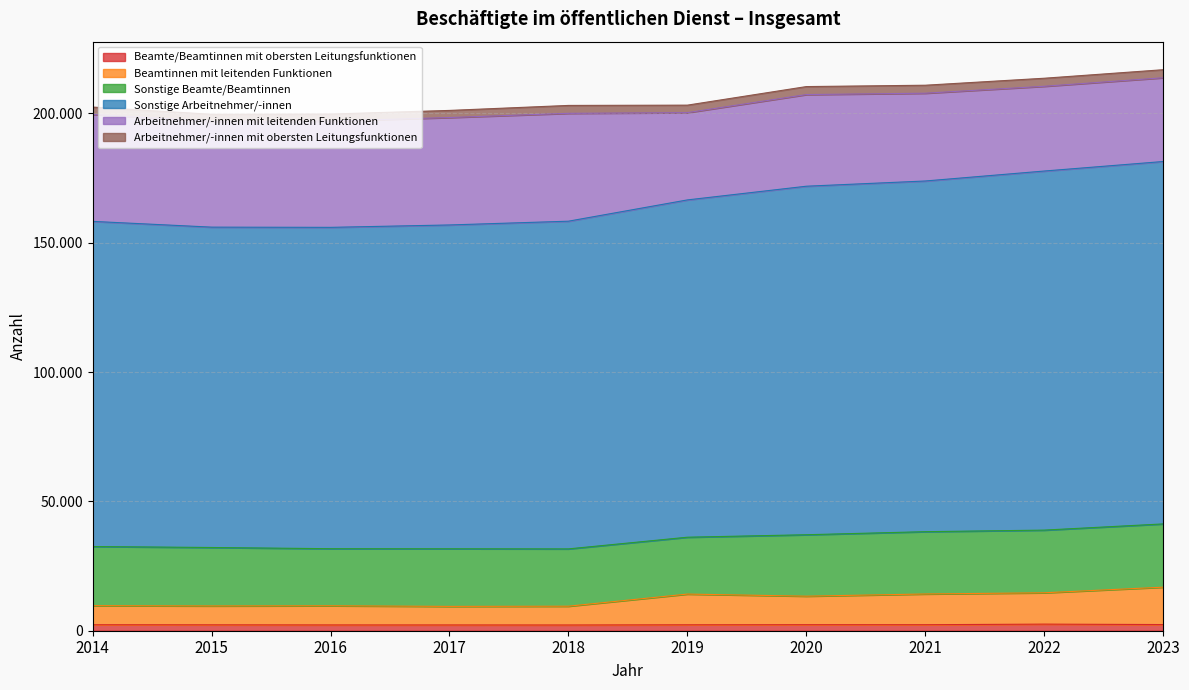

True or false: Sonstige Arbeitnehmer/-innen and Beamtinnen mit leitenden Funktionen intersect in this chart.

False